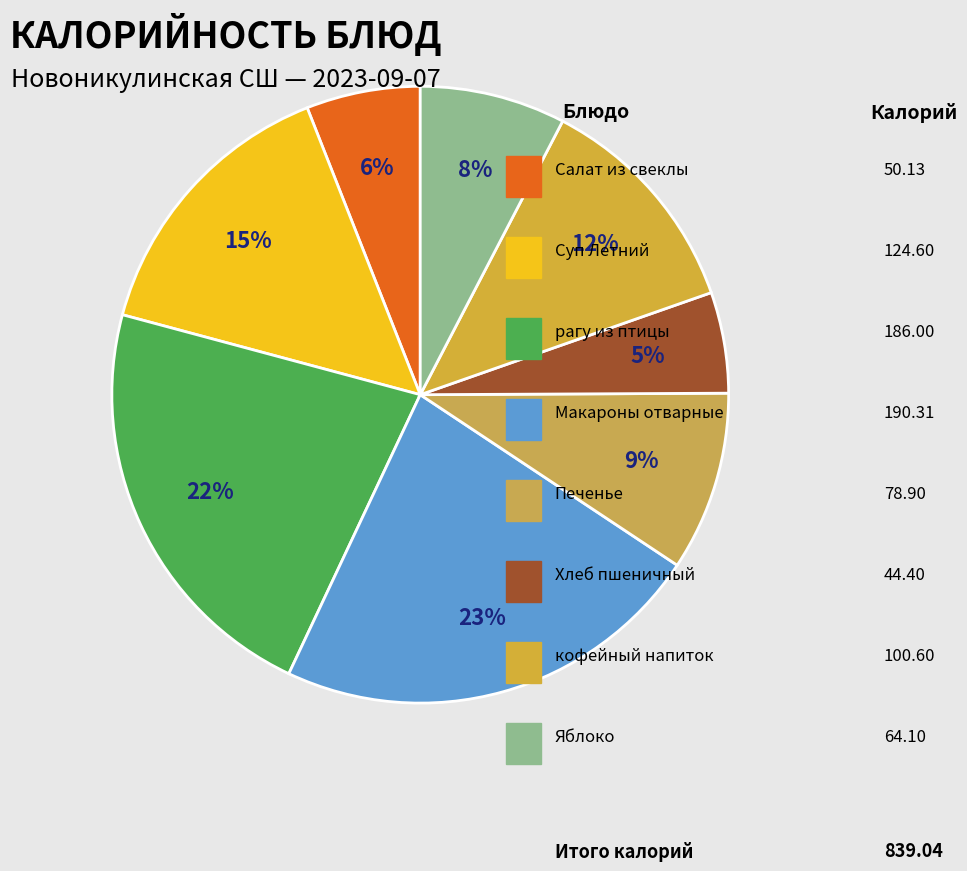

Is there any slice that represents more than half of the pie?

No